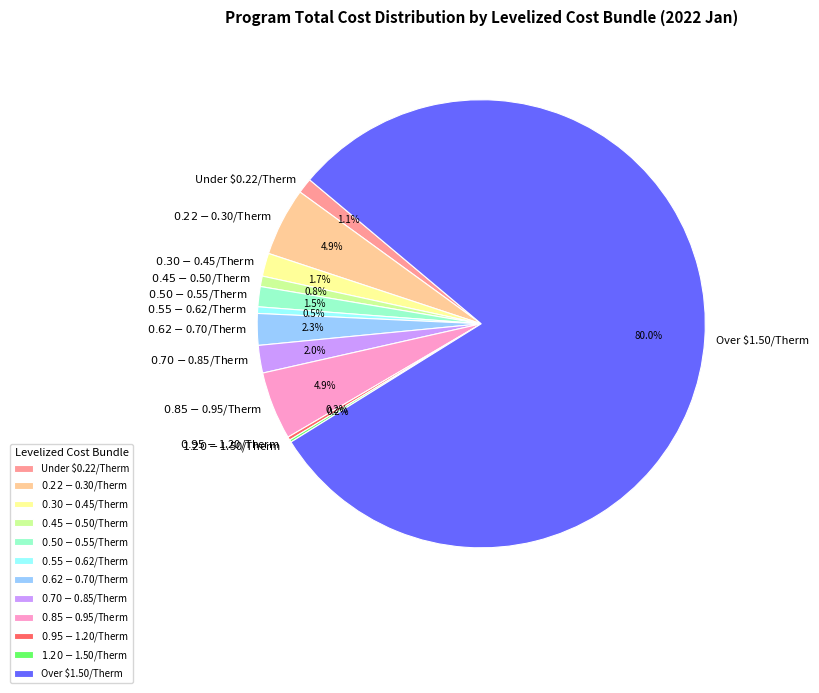

Do $0.70-$0.85/Therm and Over $1.50/Therm together represent more than half of the pie?

Yes